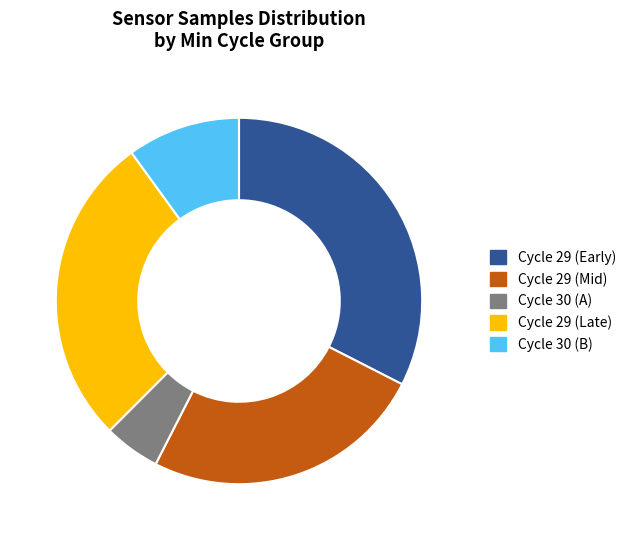

Does any single category account for the majority?

No